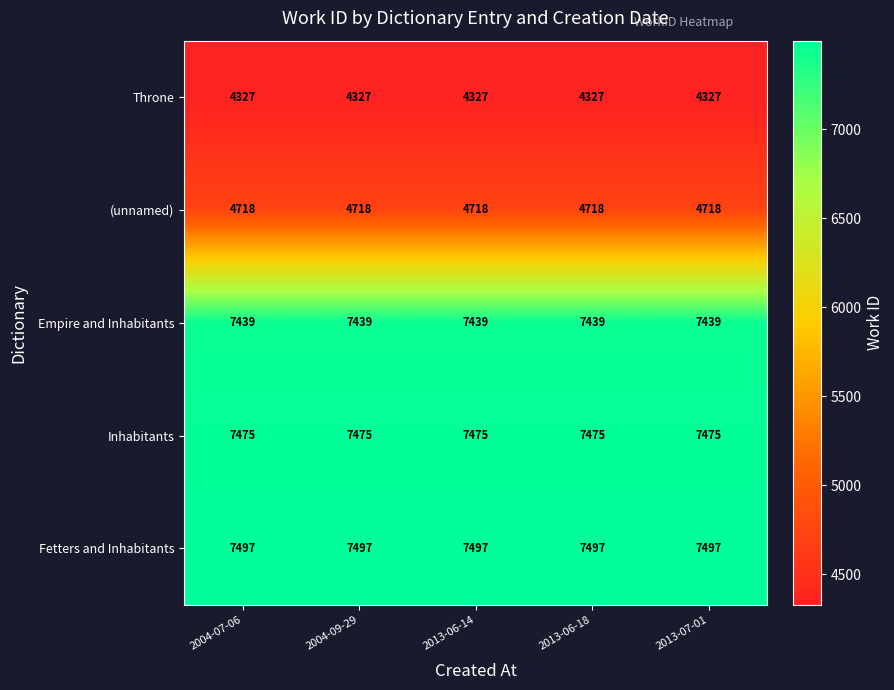

What is the maximum value shown in the chart?

7497